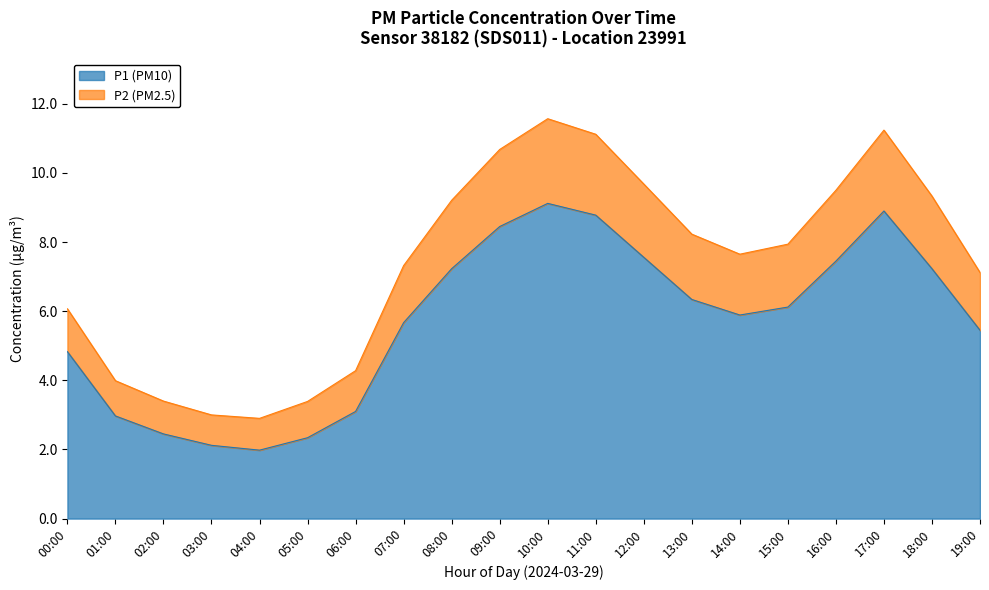

Reading left to right, what are all the values shown in this chart?

P1: 4.8	3.0	2.5	2.1	2.0	2.3	3.1	5.7	7.2	8.4	9.1	8.8	7.6	6.3	5.9	6.1	7.5	8.9	7.2	5.5
P2: 6.1	4.0	3.4	3.0	2.9	3.4	4.3	7.3	9.2	10.7	11.6	11.1	9.7	8.2	7.6	7.9	9.5	11.2	9.3	7.1